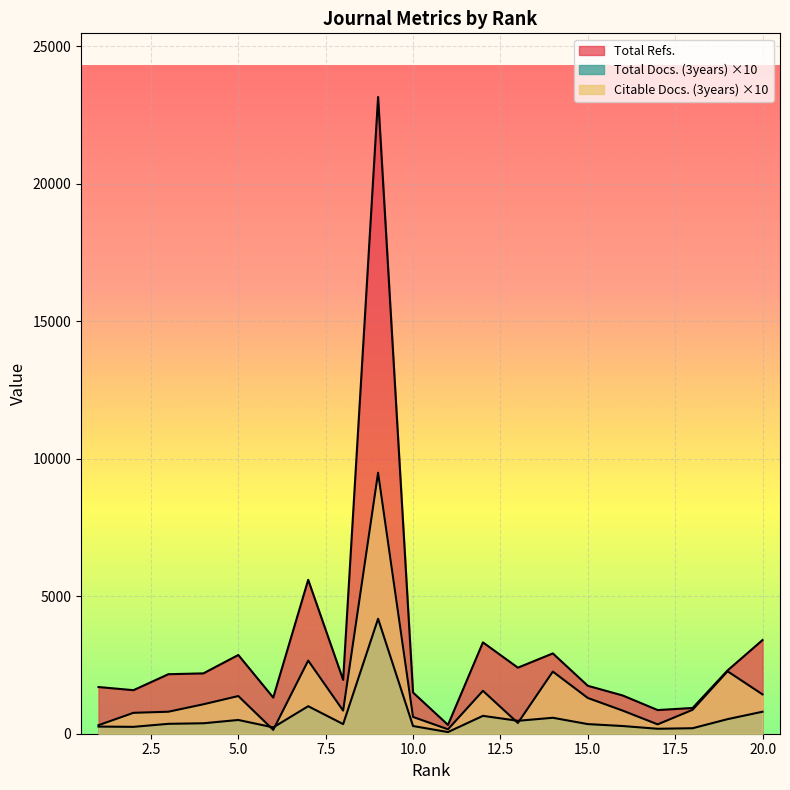

List the series in order of their overall mean, lowest first.

Total Docs. (3years), Citable Docs. (3years), Total Refs.